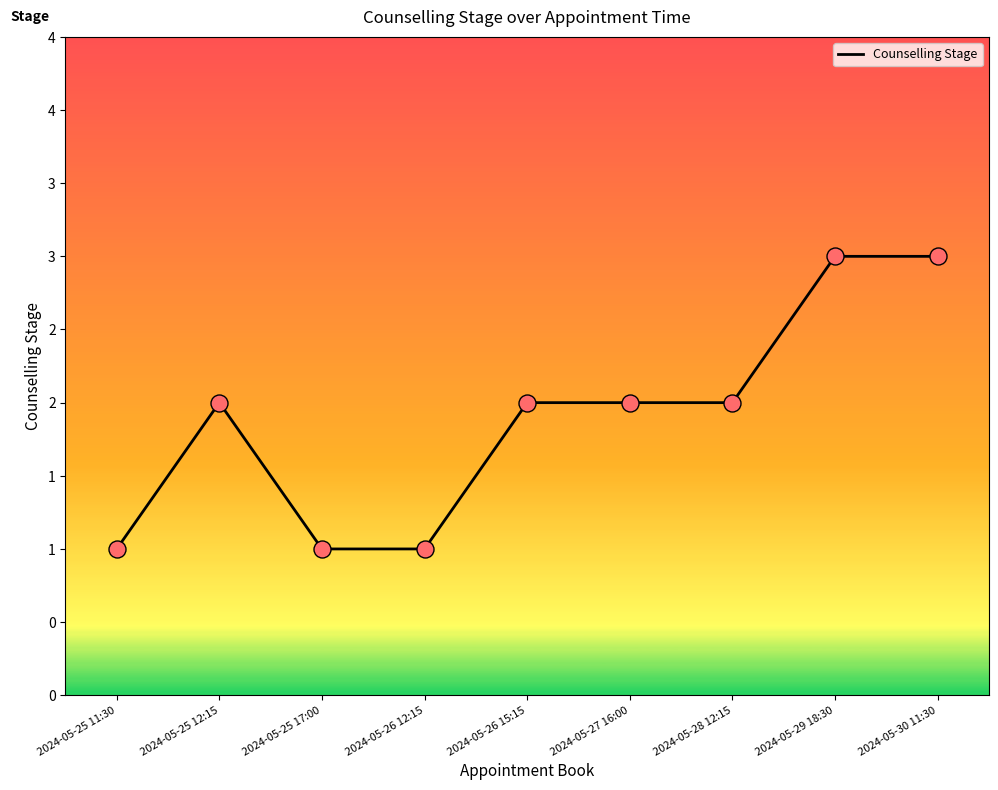

Is this an area chart (filled region under the line)?

No